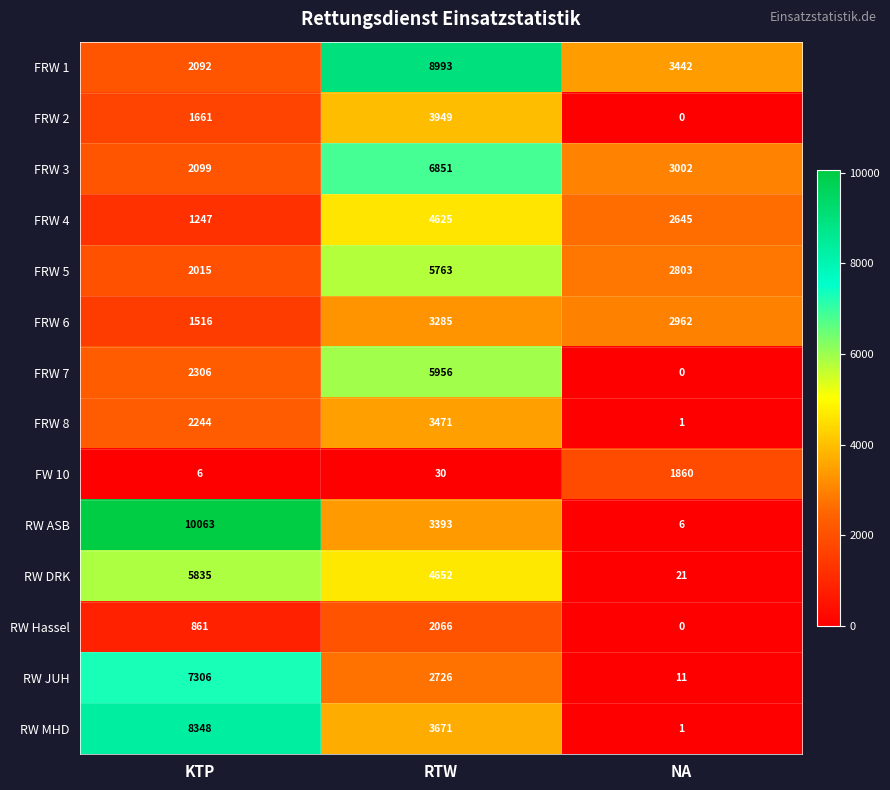

The FRW 2 series shows 881 at KTP. True or false?

False